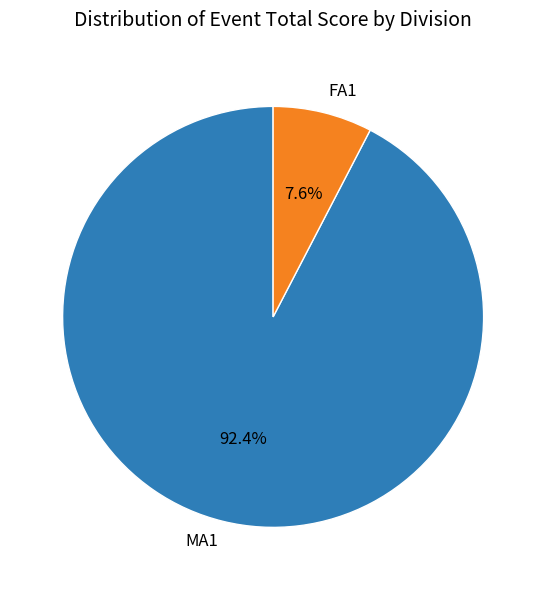

Which slice is the largest?

MA1